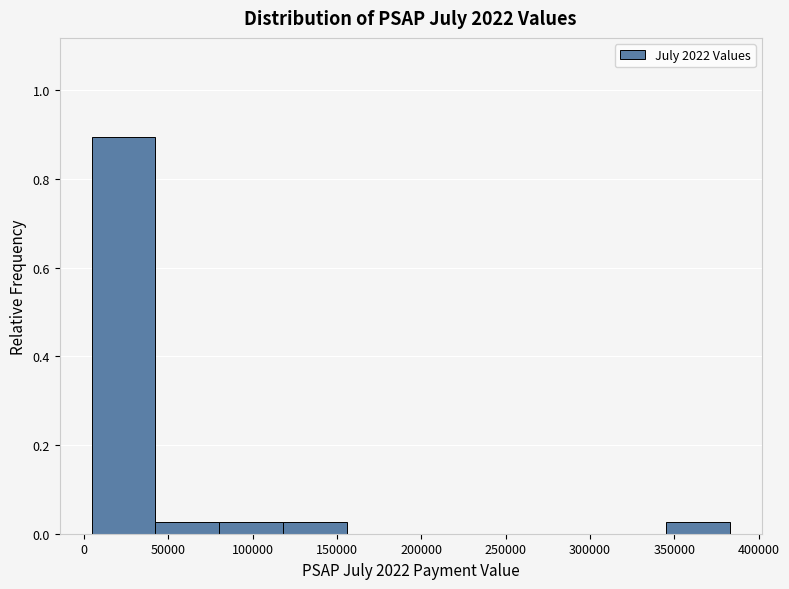

Which range on the x-axis has the tallest bar?

5000 to 40000